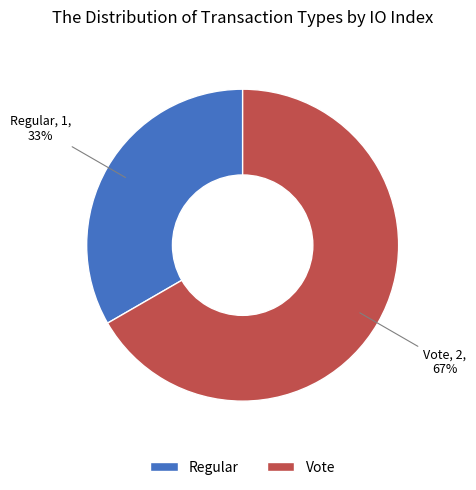

Does Regular account for over 50% of the chart?

No